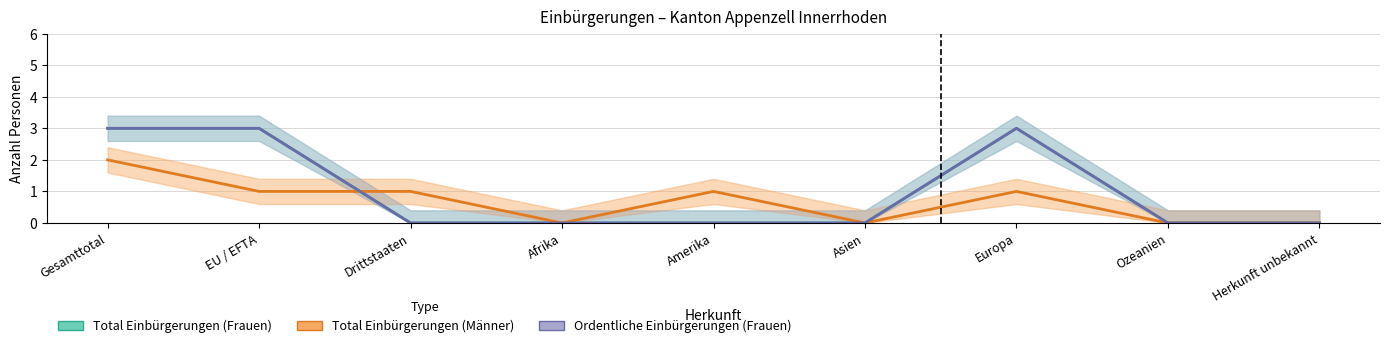

What is the label of the 9th point from the right?

Gesamttotal